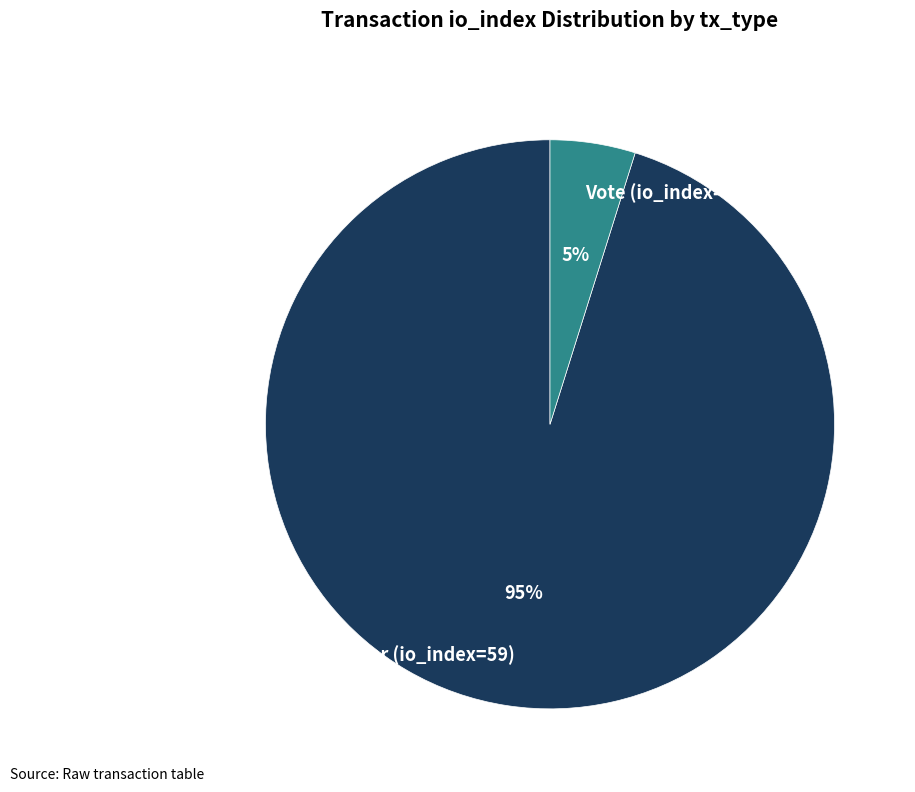

Count the number of slices in the pie.

2